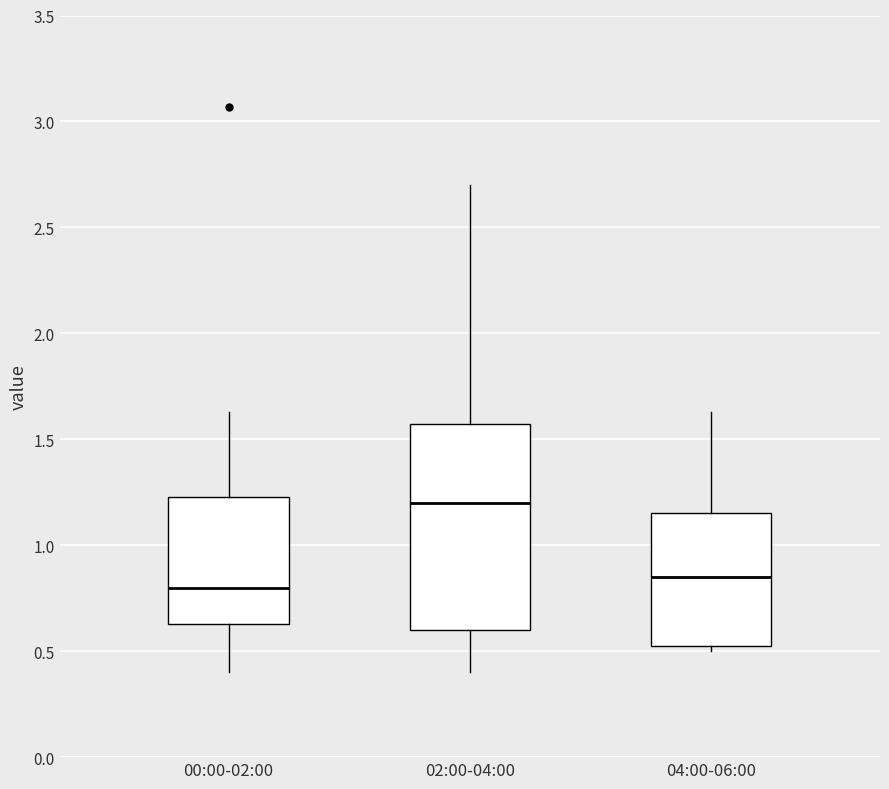

Which box's median line is the highest?

02:00-04:00